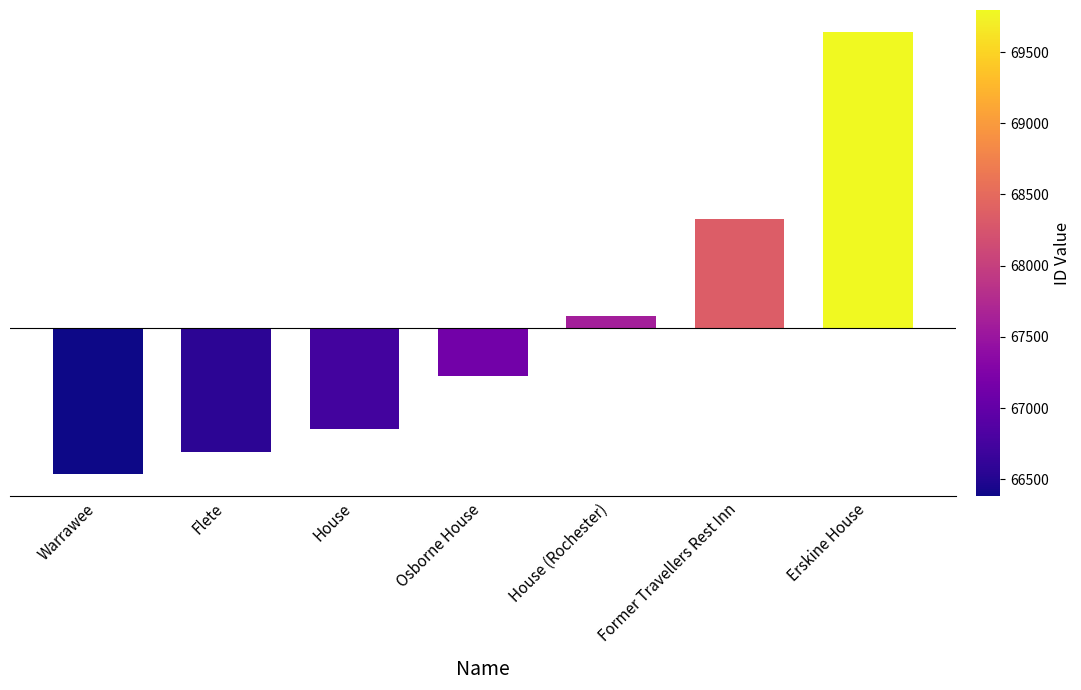

List the labels in order of value, smallest first.

Warrawee, Flete, House, Osborne House, House (Rochester), Former Travellers Rest Inn, Erskine House